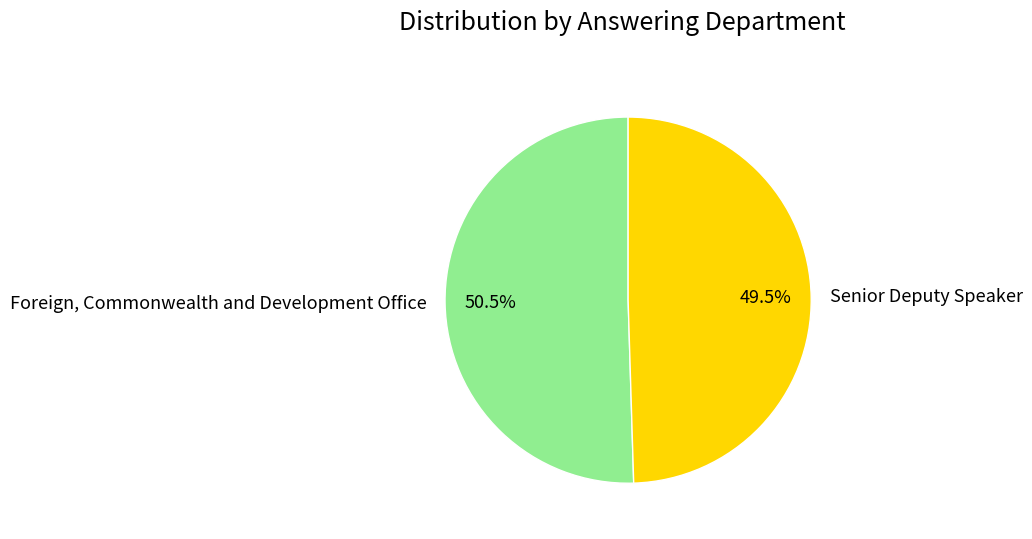

What is the ratio of the value at Senior Deputy Speaker to the value at Foreign, Commonwealth and Development Office?

1.0